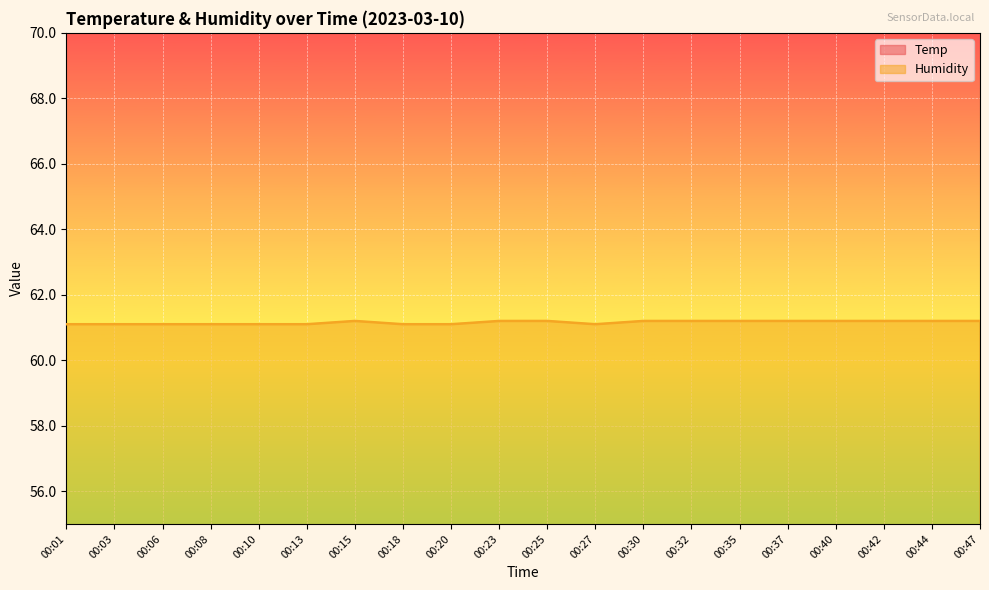

What is the value of the Humidity point at the 15th from the left?

61.2